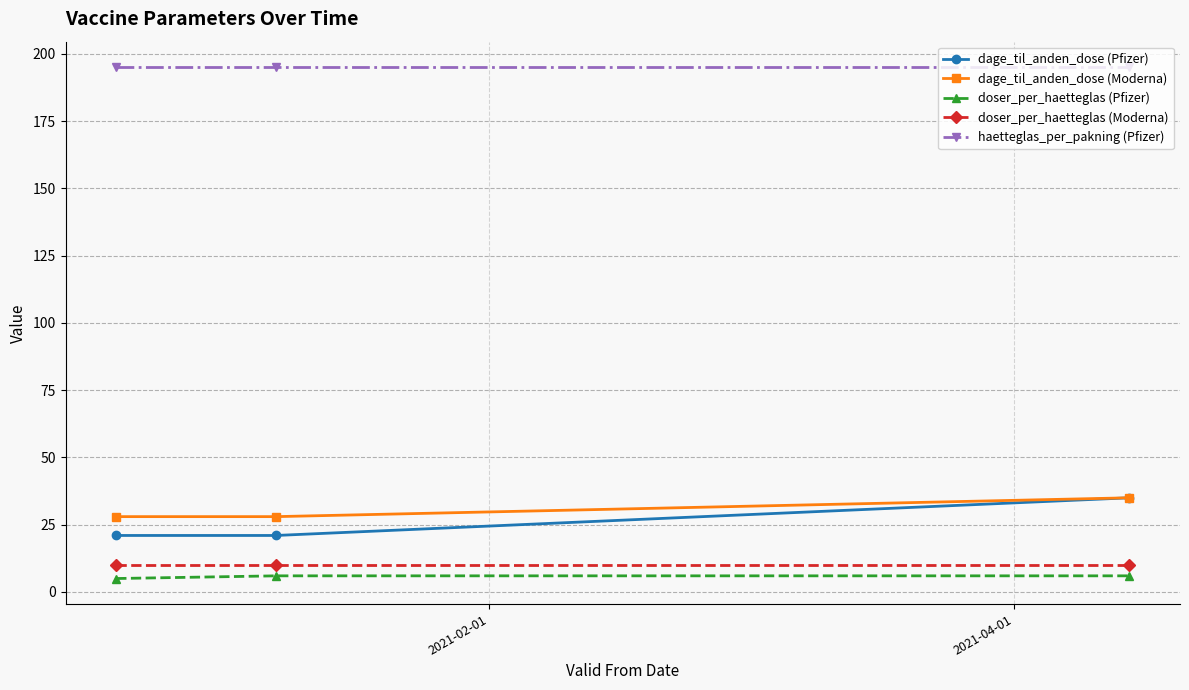

What is the maximum value for haetteglas_per_pakning (Pfizer)?

195